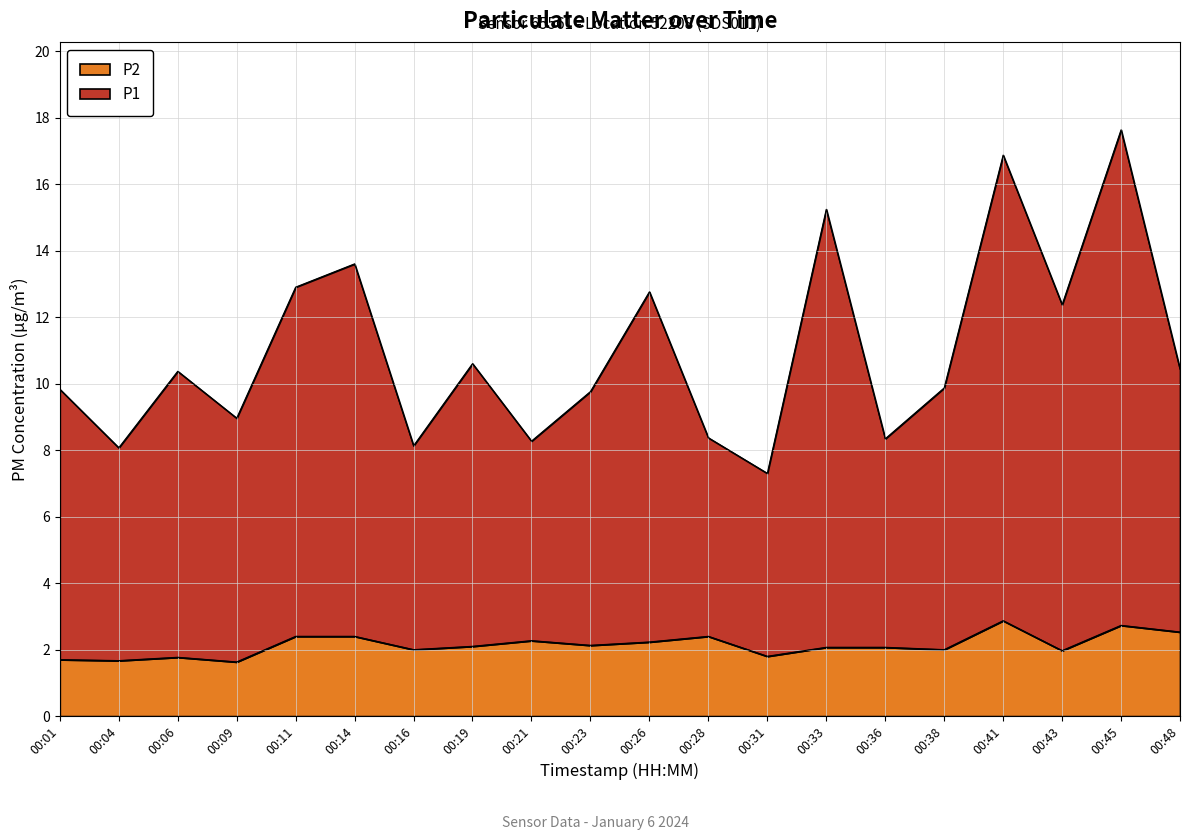

True or false: P1 and P2 cross at least once.

False